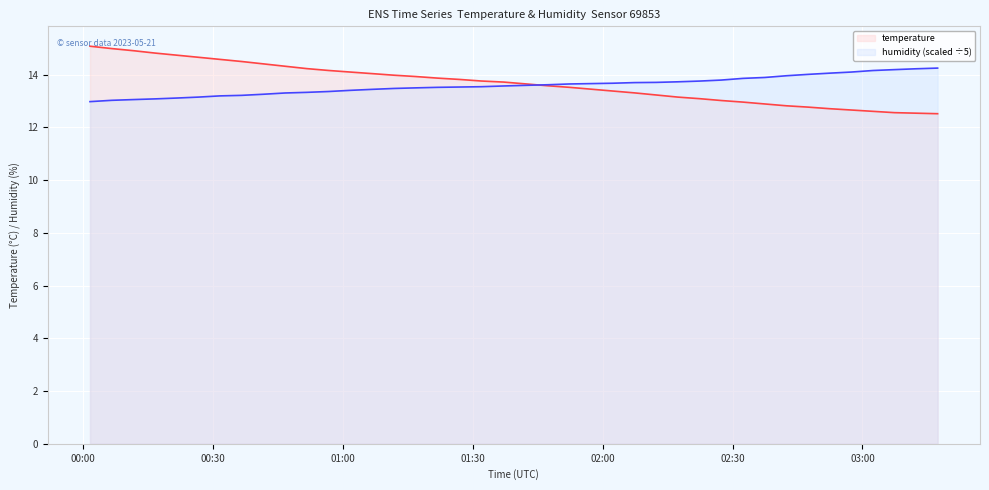

Which series has the widest spread of values?

temperature